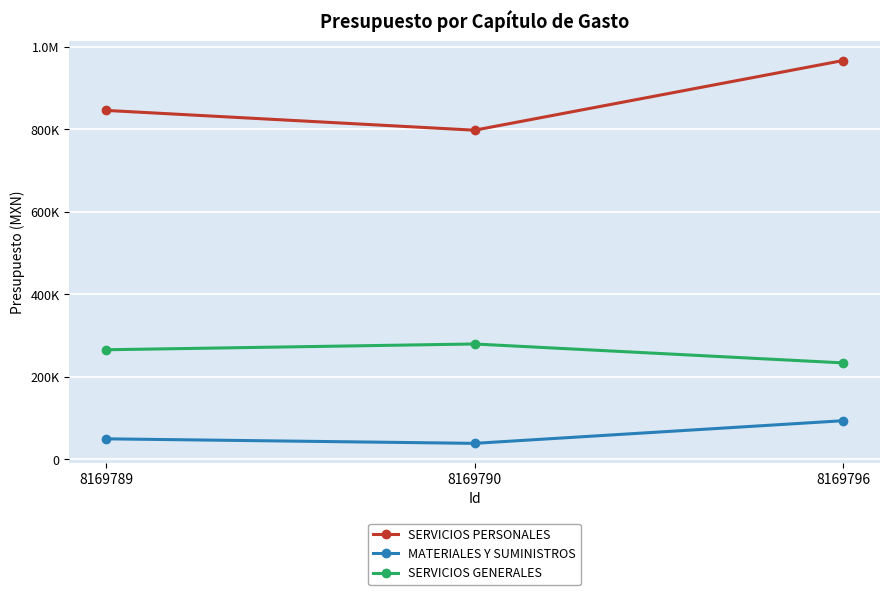

Does the chart display data point markers on the line(s)?

Yes